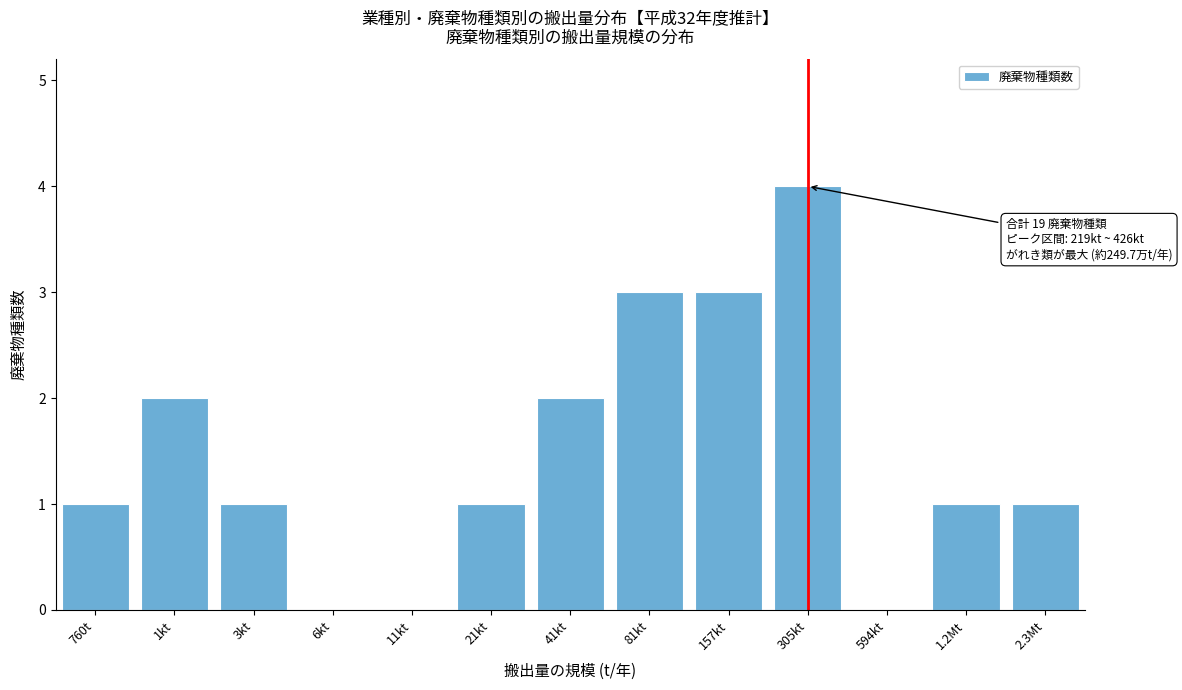

Reading left to right, extract all data points from this chart.

760t=1	1kt=2	3kt=1	6kt=0	11kt=0	21kt=1	41kt=2	81kt=3	157kt=3	305kt=4	594kt=0	1.2Mt=1	2.3Mt=1